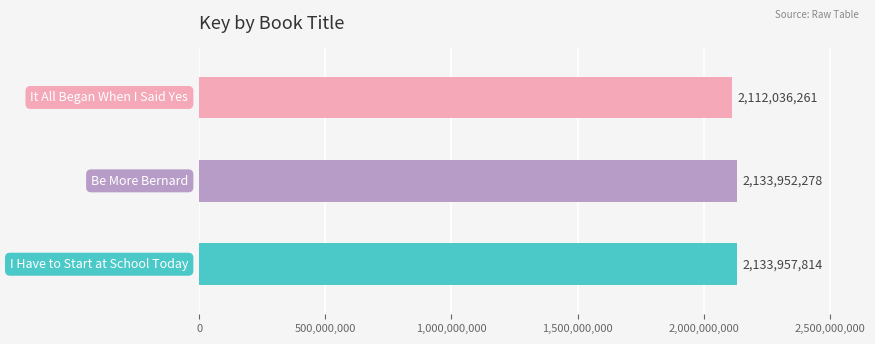

What is the greatest value displayed?

2133957814